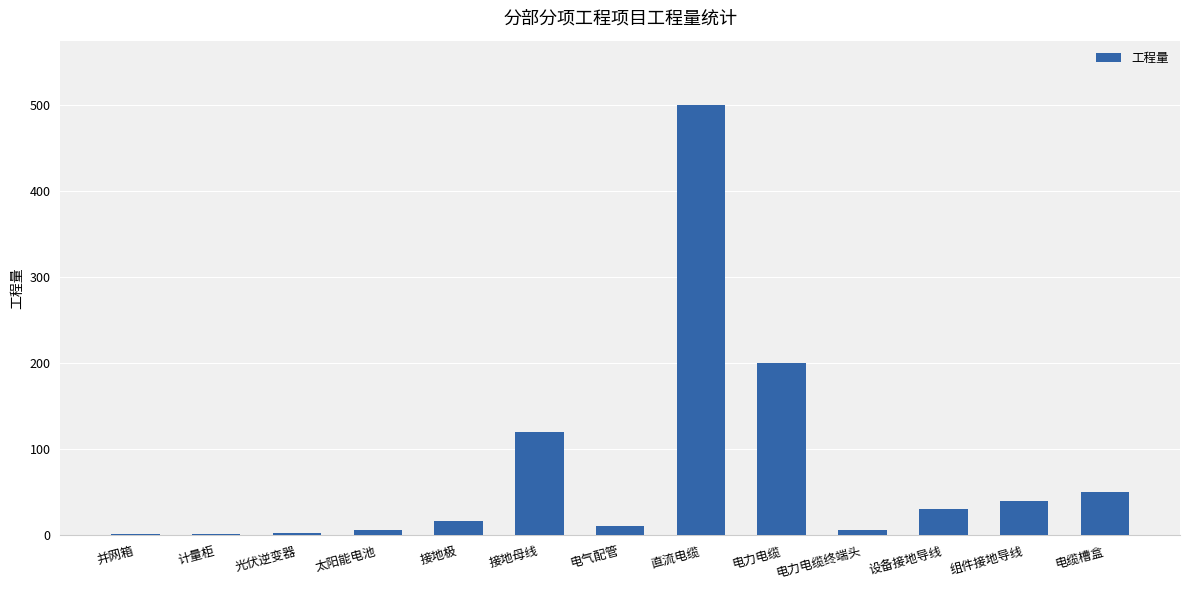

At which label is the value closest to 250?

电力电缆